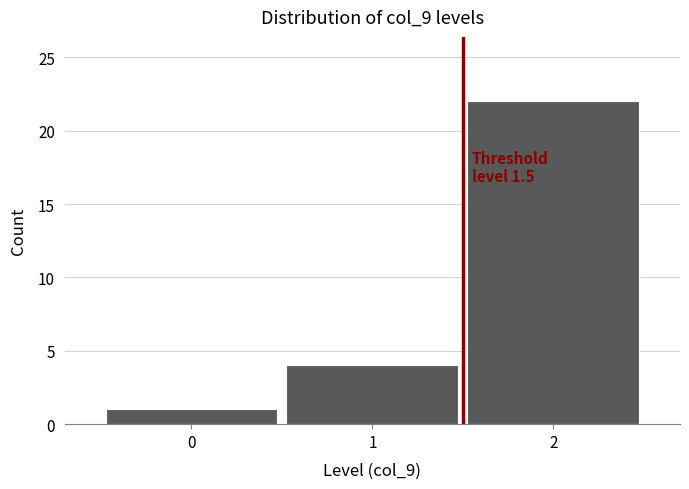

Which range on the x-axis has the tallest bar?

1.5 to 2.5